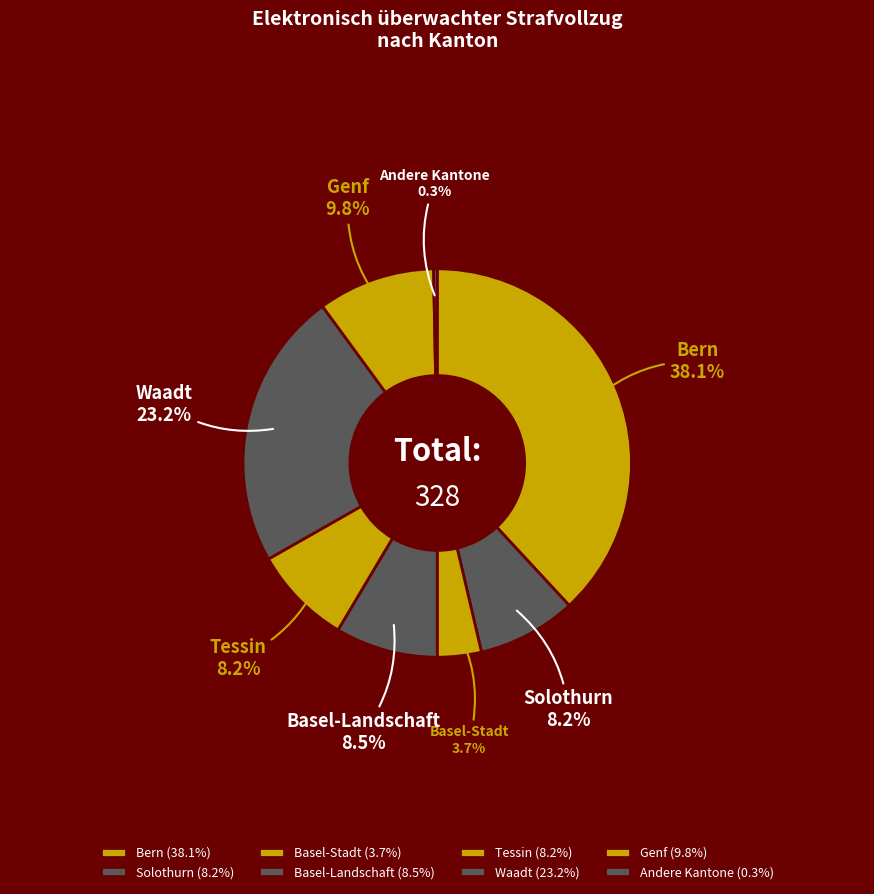

To the nearest percent, what is the difference between the largest and smallest slice percentages?

38%